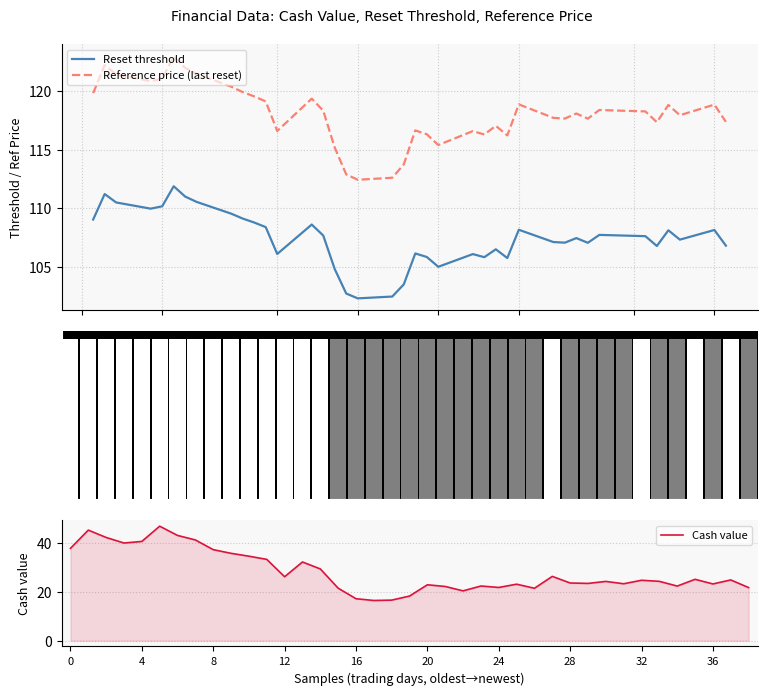

Reading left to right, what are all the values shown in this chart?

Reset threshold: 109.0	111.2	110.5	110.0	110.2	111.9	111.0	110.5	109.5	109.1	108.8	108.4	106.1	108.6	107.7	104.8	102.7	102.3	102.5	103.5	106.1	105.8	105.0	106.1	105.8	106.5	105.8	108.2	107.1	107.1	107.5	107.1	107.7	107.6	106.8	108.1	107.3	108.1	106.8
Reference price (last reset): 119.8	122.2	121.4	120.8	121.1	122.9	122.0	121.5	120.4	119.9	119.5	119.1	116.6	119.3	118.3	115.2	112.9	112.4	112.6	113.7	116.6	116.3	115.4	116.6	116.3	117.0	116.2	118.9	117.7	117.7	118.1	117.6	118.4	118.3	117.3	118.8	117.9	118.8	117.4
Cash value signal: 1.0	1.0	1.0	1.0	1.0	1.0	1.0	1.0	1.0	1.0	1.0	1.0	1.0	1.0	1.0	1.0	1.0	1.0	1.0	1.0	1.0	1.0	1.0	1.0	1.0	1.0	1.0	1.0	1.0	1.0	1.0	1.0	1.0	1.0	1.0	1.0	1.0	1.0	1.0
Cash value: 37.6	45.1	42.1	39.8	40.5	46.7	42.9	41.1	37.1	35.6	34.5	33.1	26.1	32.1	29.3	21.4	17.1	16.4	16.6	18.2	22.8	22.1	20.3	22.3	21.7	23.0	21.4	26.2	23.5	23.4	24.2	23.2	24.6	24.2	22.3	25.0	23.1	24.8	21.7